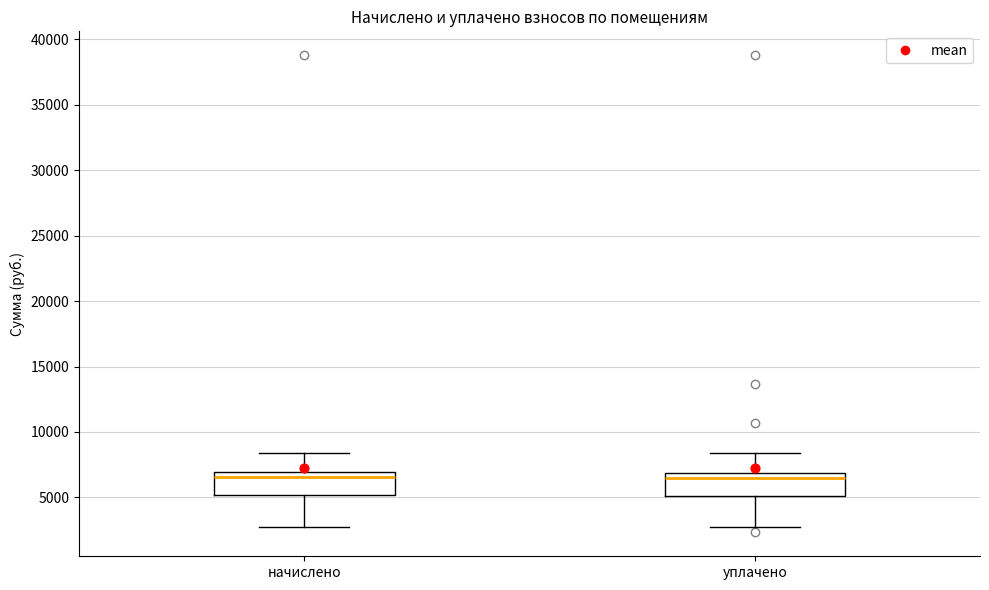

Where does the median line of the box for начислено sit on the y-axis? The values are not printed on the chart, so give them approximately, as read against the axis.

6500